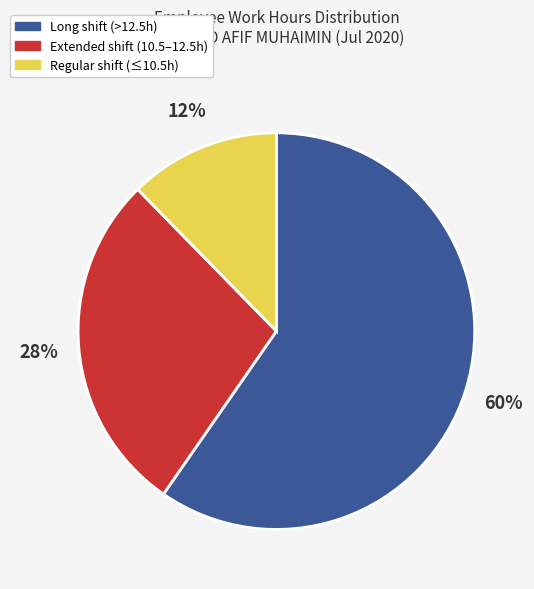

Is there any slice that represents more than half of the pie?

Yes